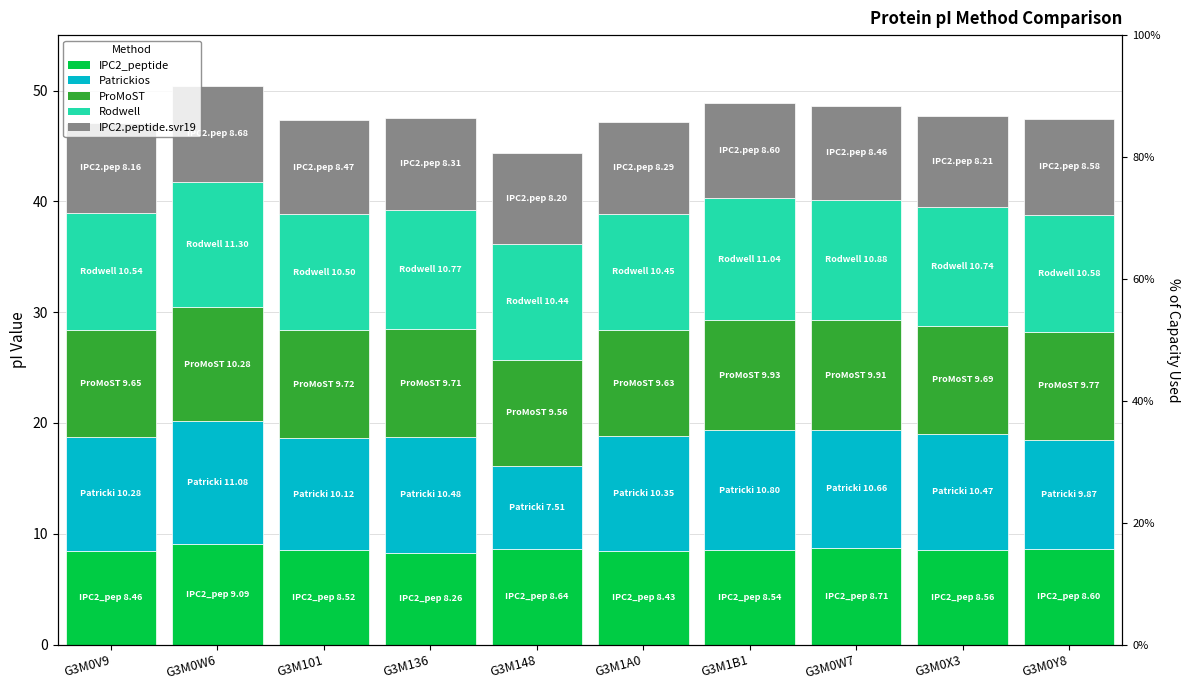

What is the value of the Patrickios bar at the 10th from the left?

9.9